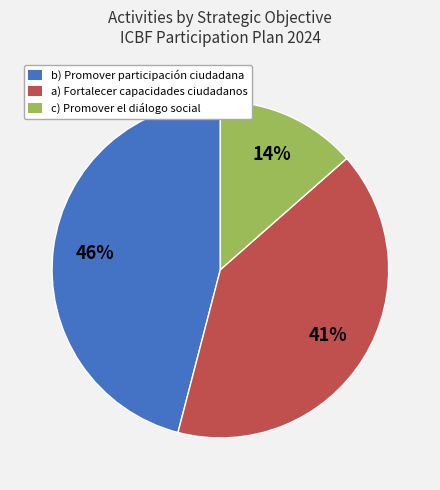

Does any single category account for the majority?

No